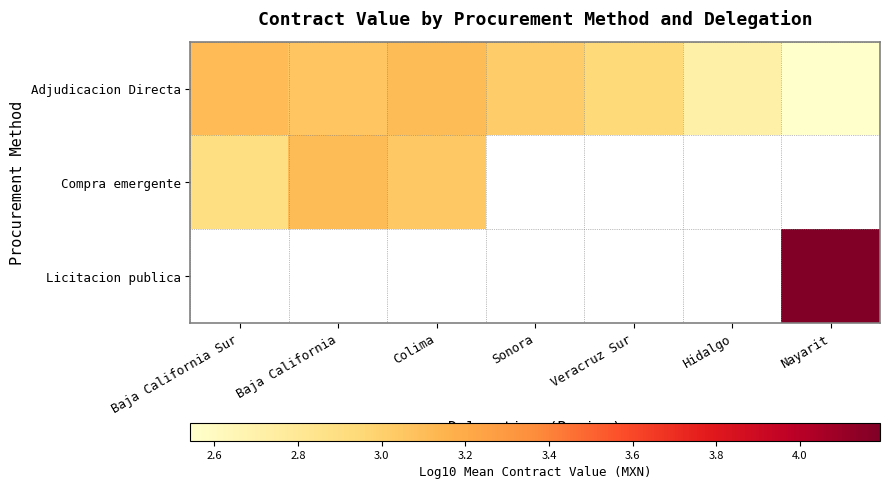

Read the Adjudicacion Directa value at Baja California.

3.1